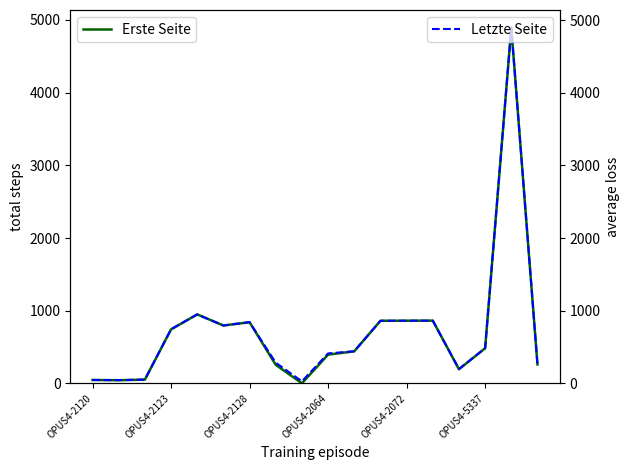

What is the maximum value for Letzte Seite?

4895